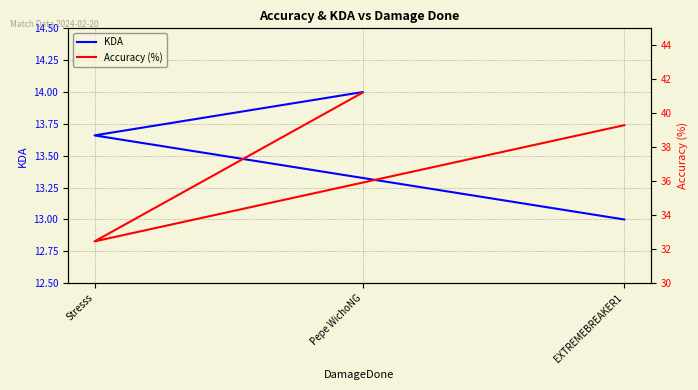

What are all the series names shown in the legend?

KDA, Accuracy (%)